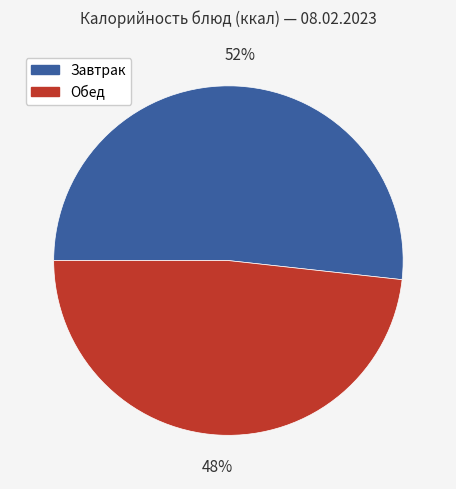

Is there any slice that represents more than half of the pie?

Yes